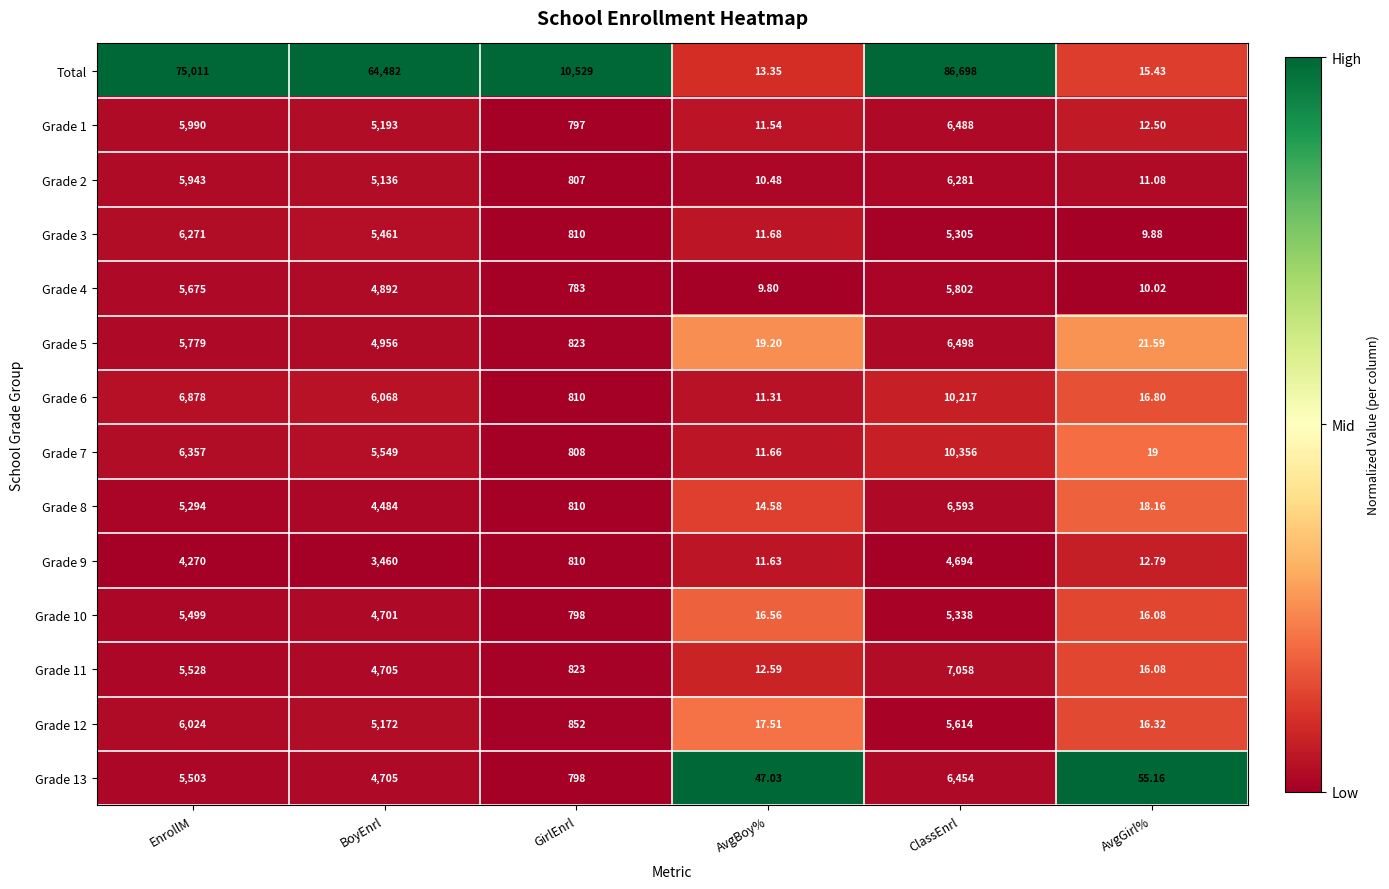

What is the difference between the highest and lowest values at AvgGirl%?

45.3